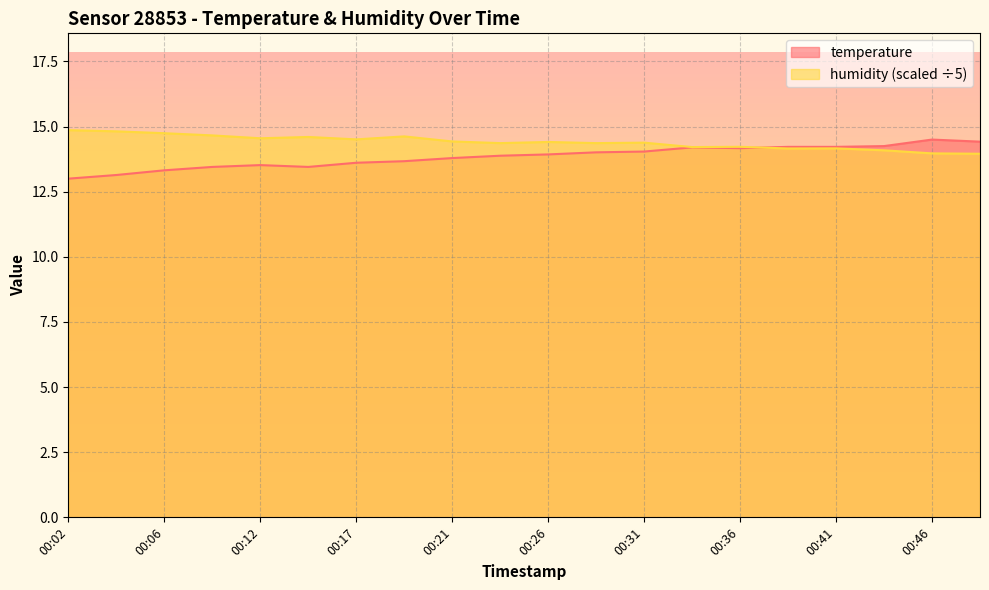

After their last crossing, which series has the higher values: humidity or temperature?

temperature